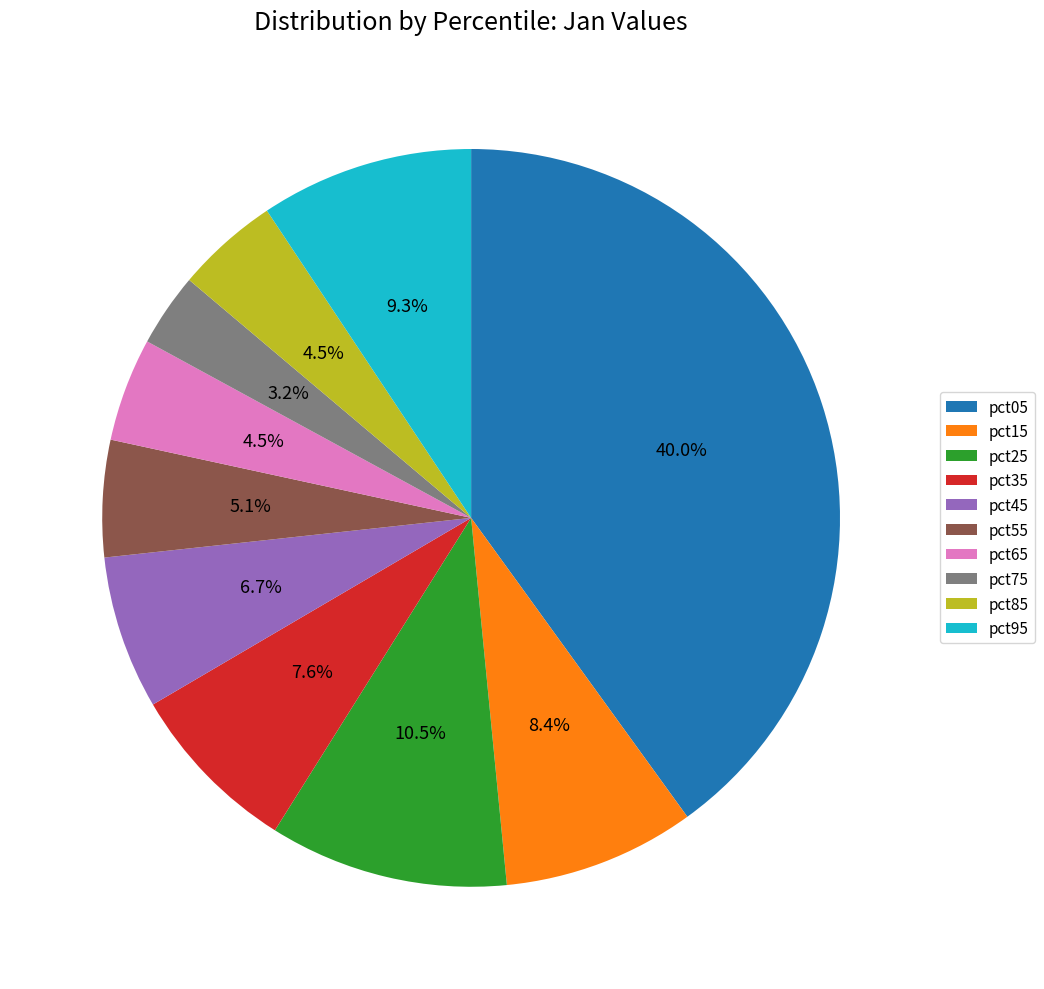

Is the sum of pct15 and pct95 greater than half?

No